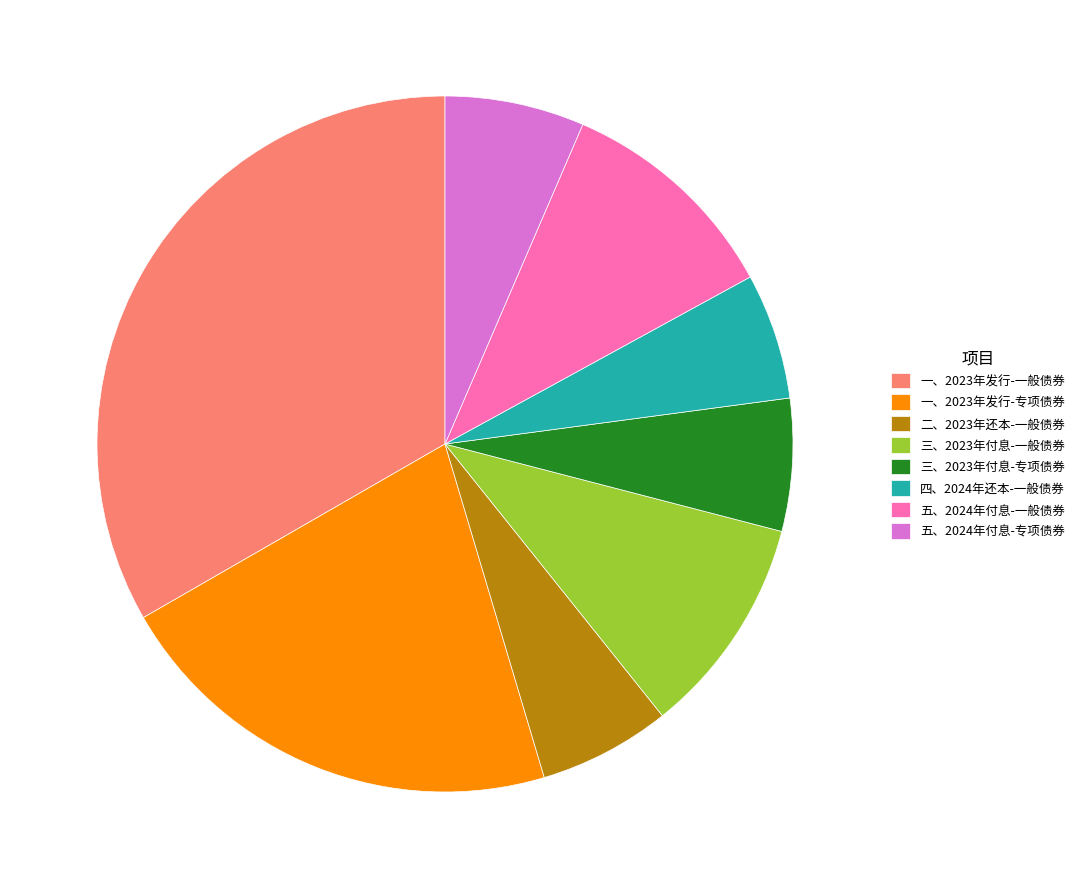

Is there any slice that represents more than half of the pie?

No